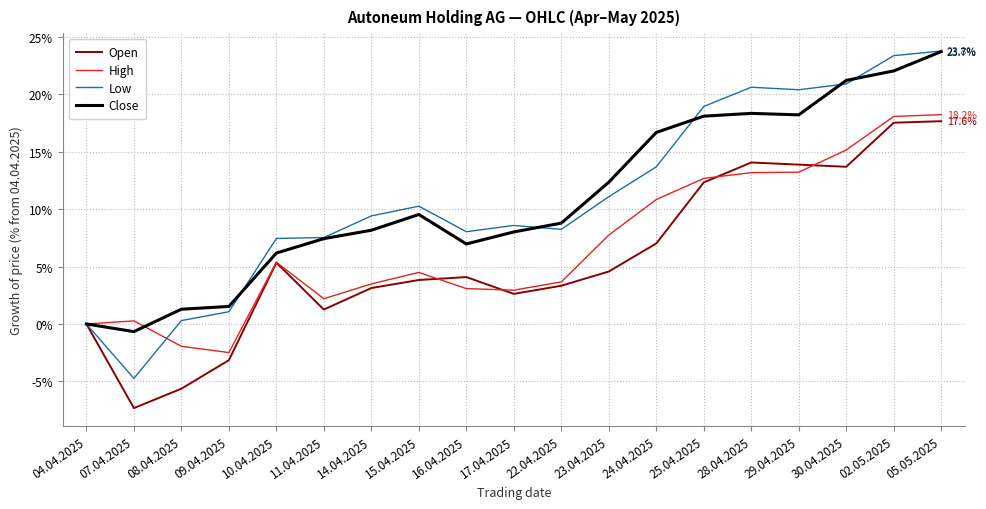

The value of Open at 15.04.2025 is 6.3. True or false?

False